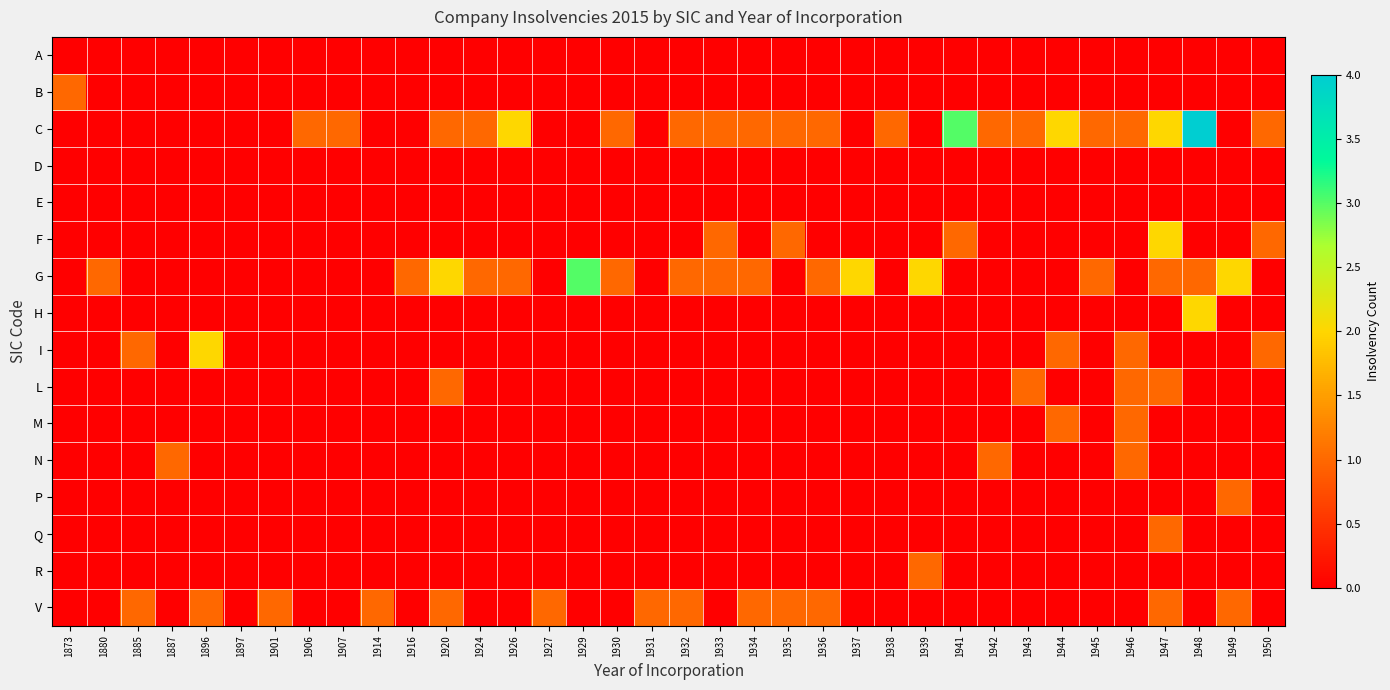

Between 1932 and 1942, which series saw the biggest shift?

G